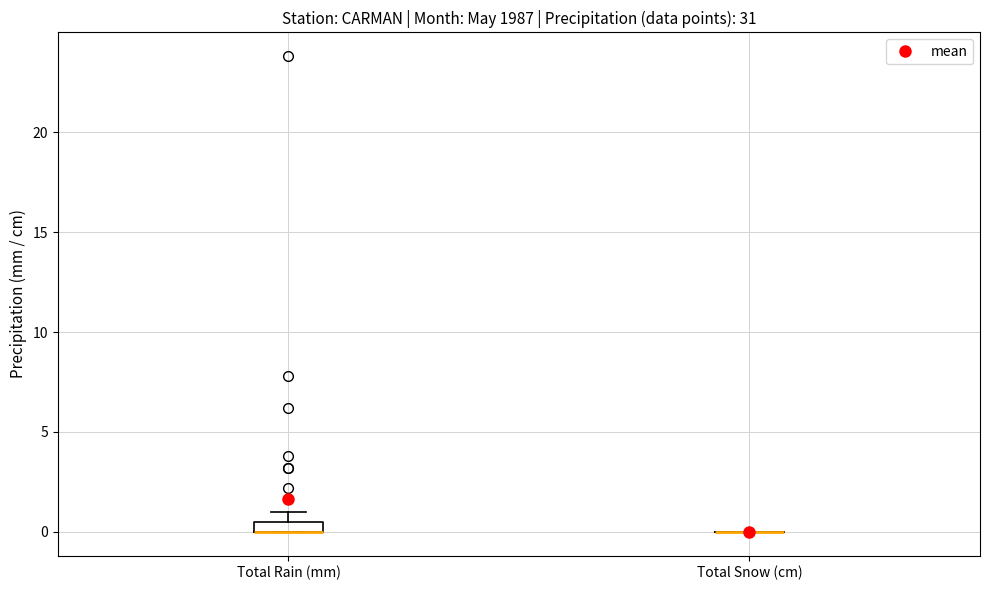

Which box is the tallest, from its lower edge to its upper edge?

Total Rain (mm)